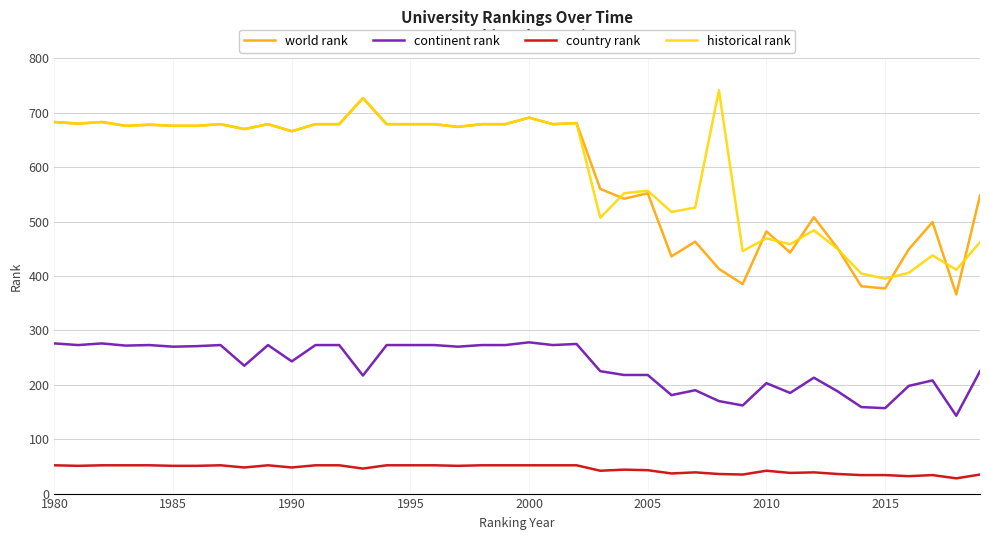

What is the highest value of the world rank series?

727.0